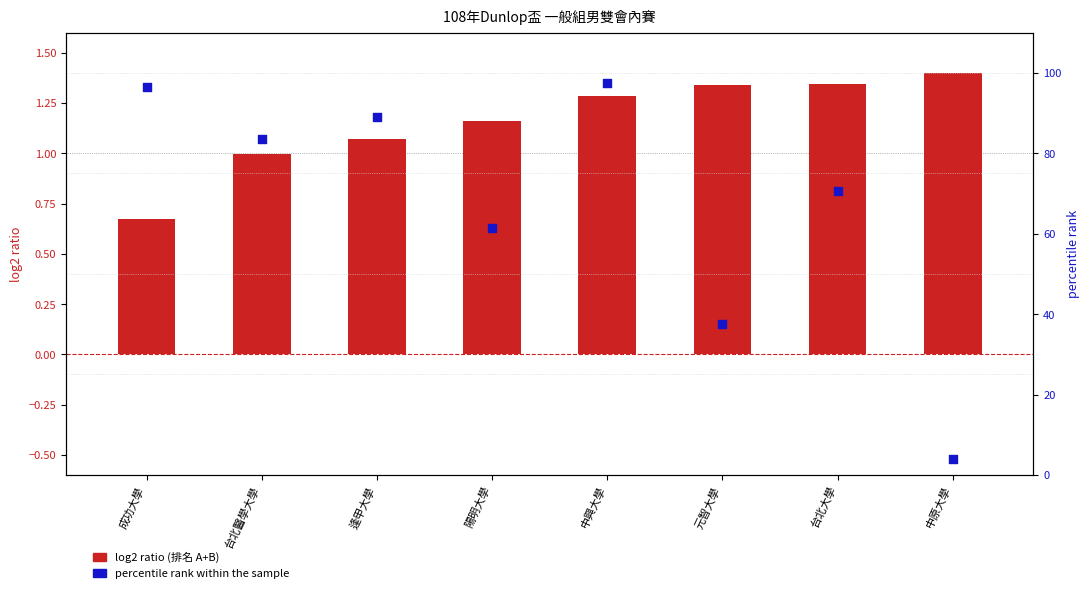

Which series has the widest spread of Y values?

percentile rank within the sample